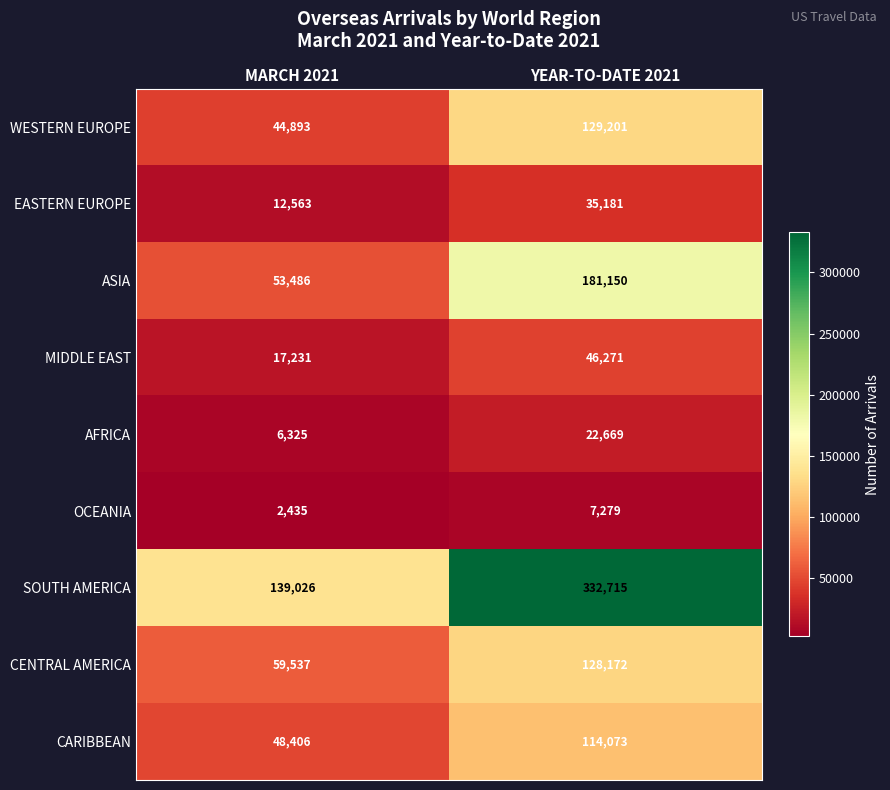

Reading right to left, extract all data points from this chart.

WESTERN EUROPE: 129201	44893
EASTERN EUROPE: 35181	12563
ASIA: 181150	53486
MIDDLE EAST: 46271	17231
AFRICA: 22669	6325
OCEANIA: 7279	2435
SOUTH AMERICA: 332715	139026
CENTRAL AMERICA: 128172	59537
CARIBBEAN: 114073	48406